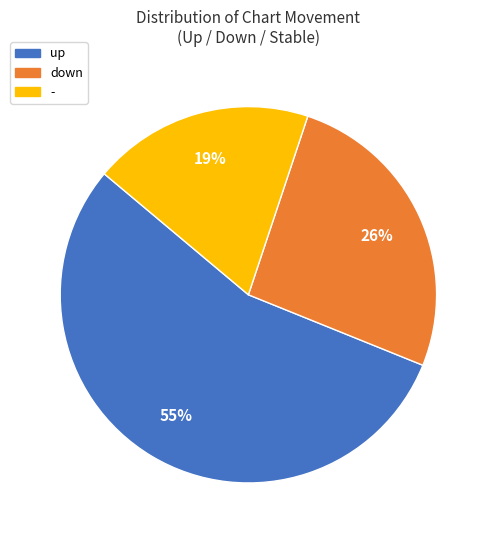

Is it true that down is 26% of the pie?

True